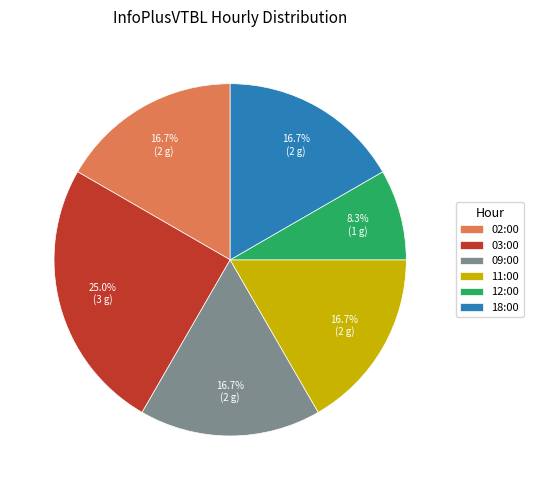

What is the ratio of the value at 02:00 to the value at 11:00?

1.0